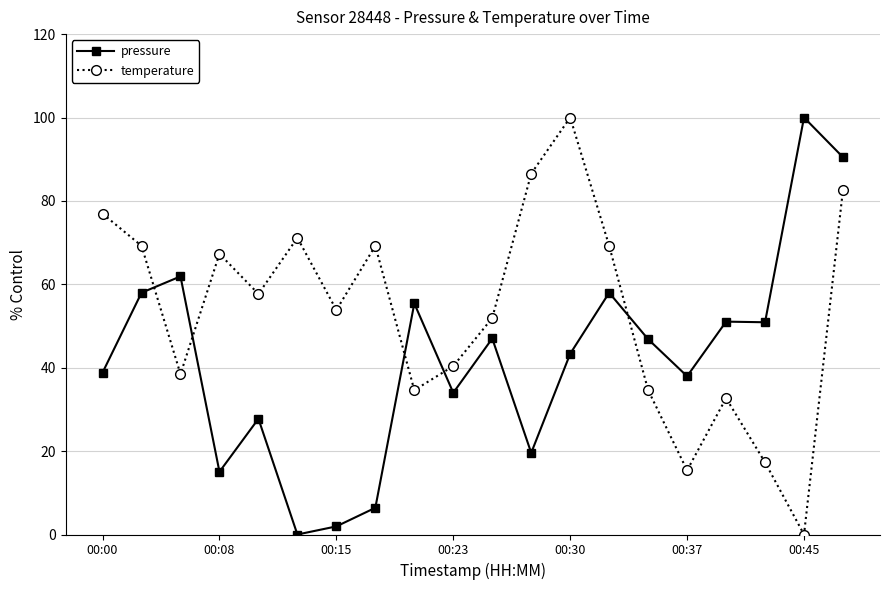

In temperature, how many points are higher than both neighbors (excluding endpoints)?

5